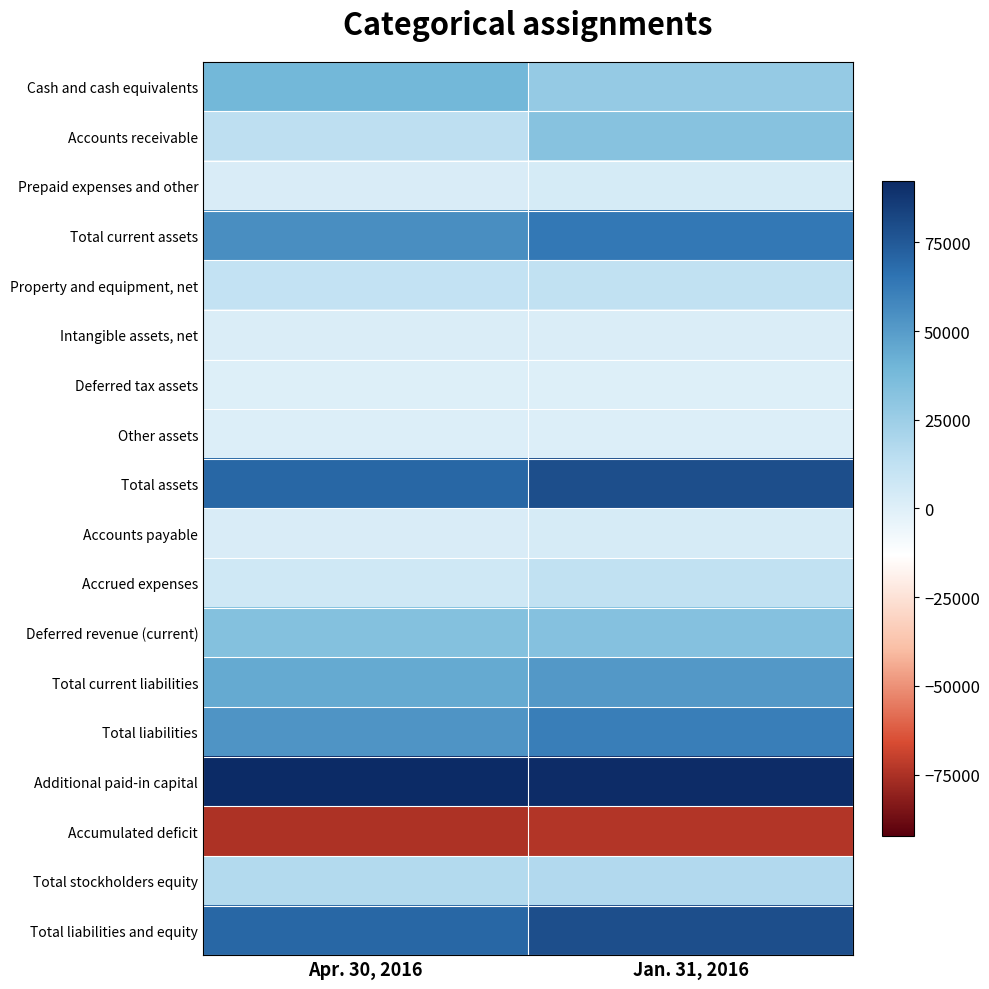

Which has a higher value, Jan. 31, 2016 or Apr. 30, 2016?

Apr. 30, 2016